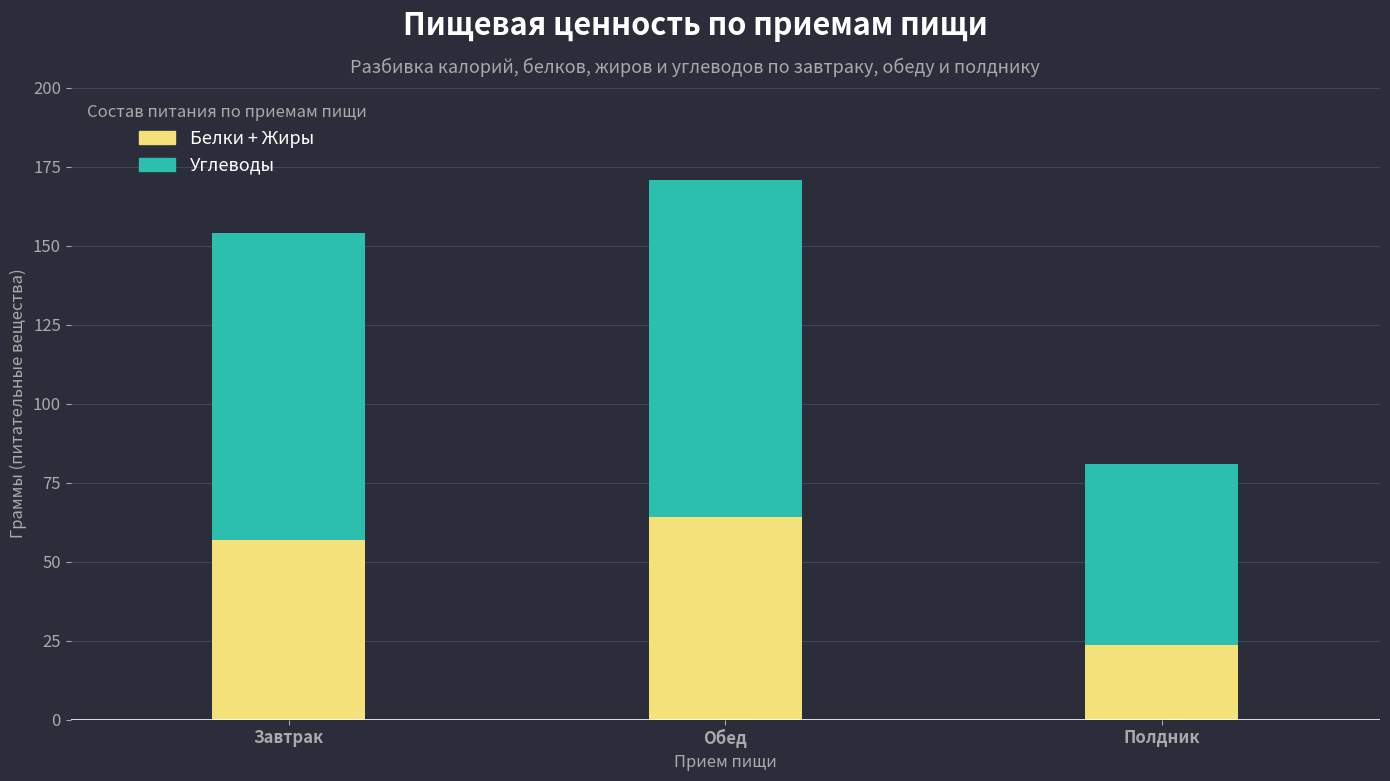

Are the bars grouped side by side (vs. stacked)?

No